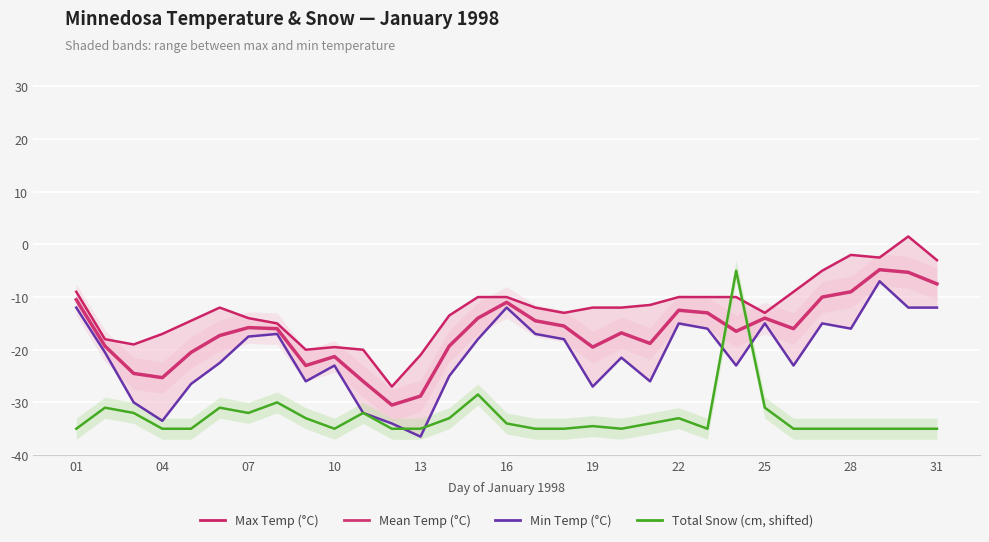

Which series has the widest spread of values?

Total Snow (cm, shifted)